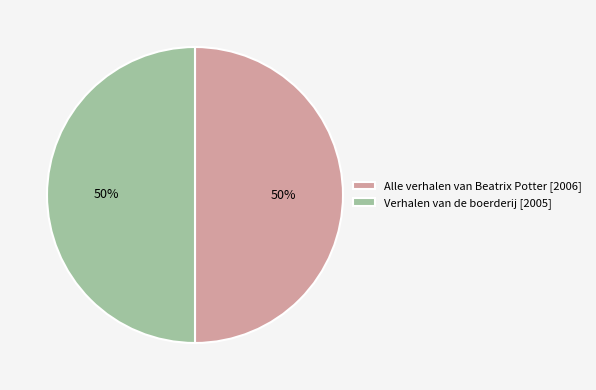

Count the number of slices in the pie.

2